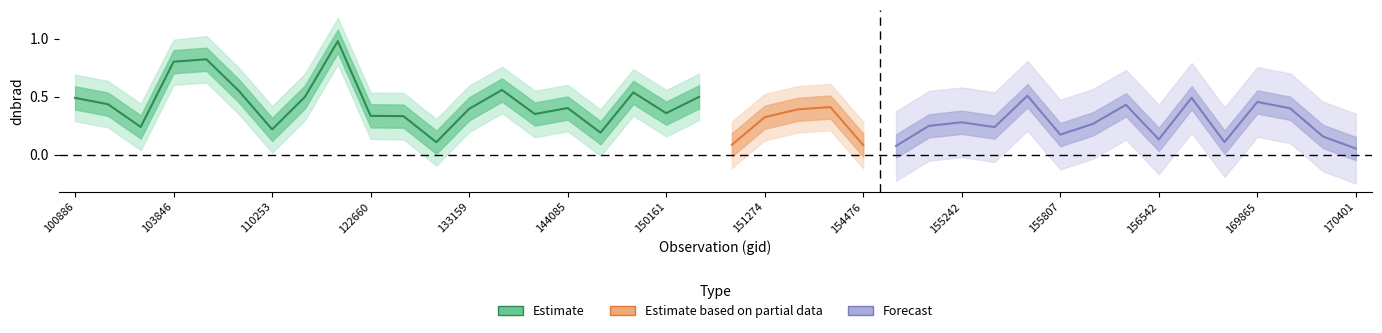

What is the difference between the maximum and minimum values in the dnbrad_lower1 series?

0.9